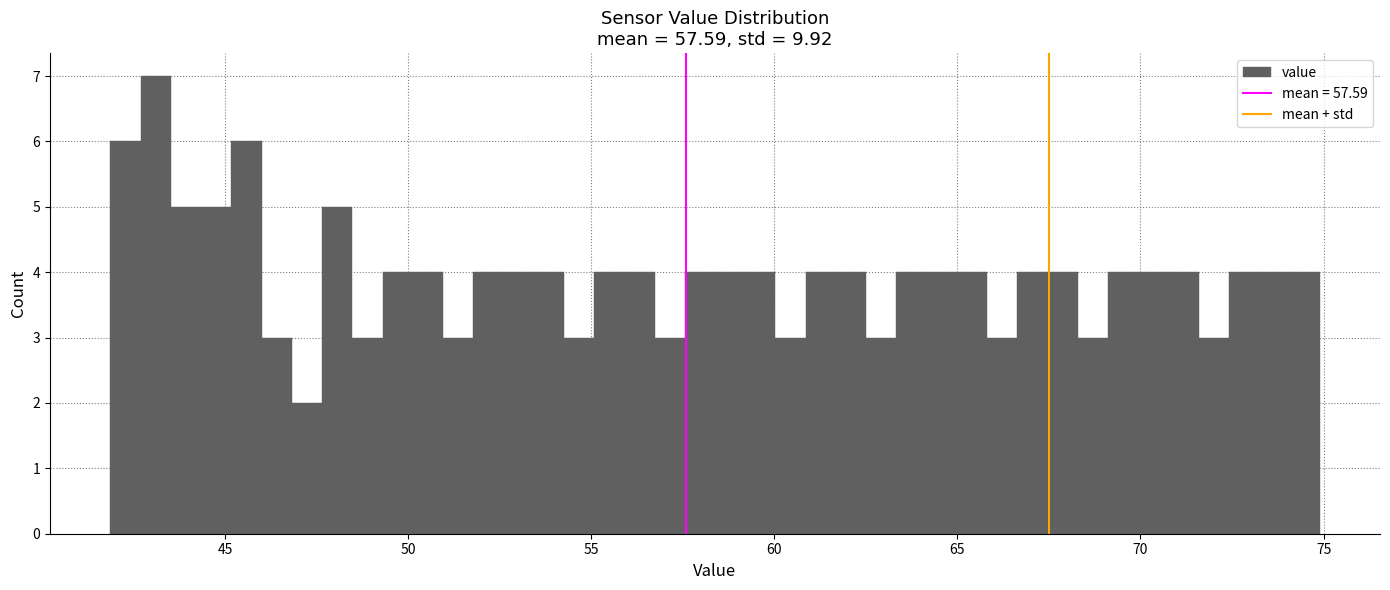

Read against the x-axis, roughly where is the centre of the tallest bar?

43.0